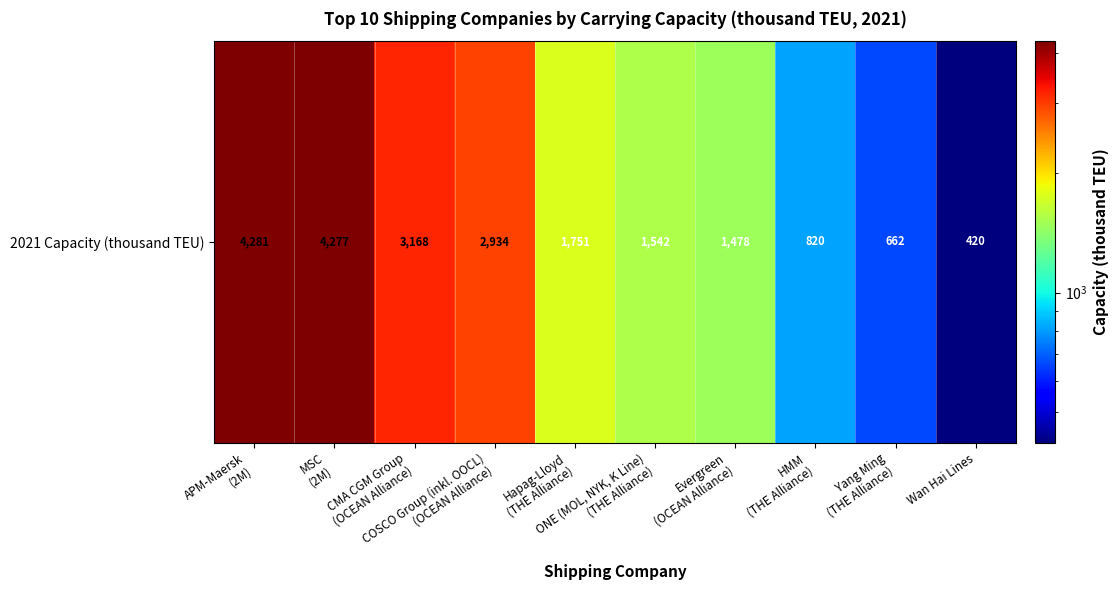

Rank the categories by value from highest to lowest.

APM-Maersk
(2M), MSC
(2M), CMA CGM Group
(OCEAN Alliance), COSCO Group (inkl. OOCL)
(OCEAN Alliance), Hapag-Lloyd
(THE Alliance), ONE (MOL, NYK, K Line)
(THE Alliance), Evergreen
(OCEAN Alliance), HMM
(THE Alliance), Yang Ming
(THE Alliance), Wan Hai Lines